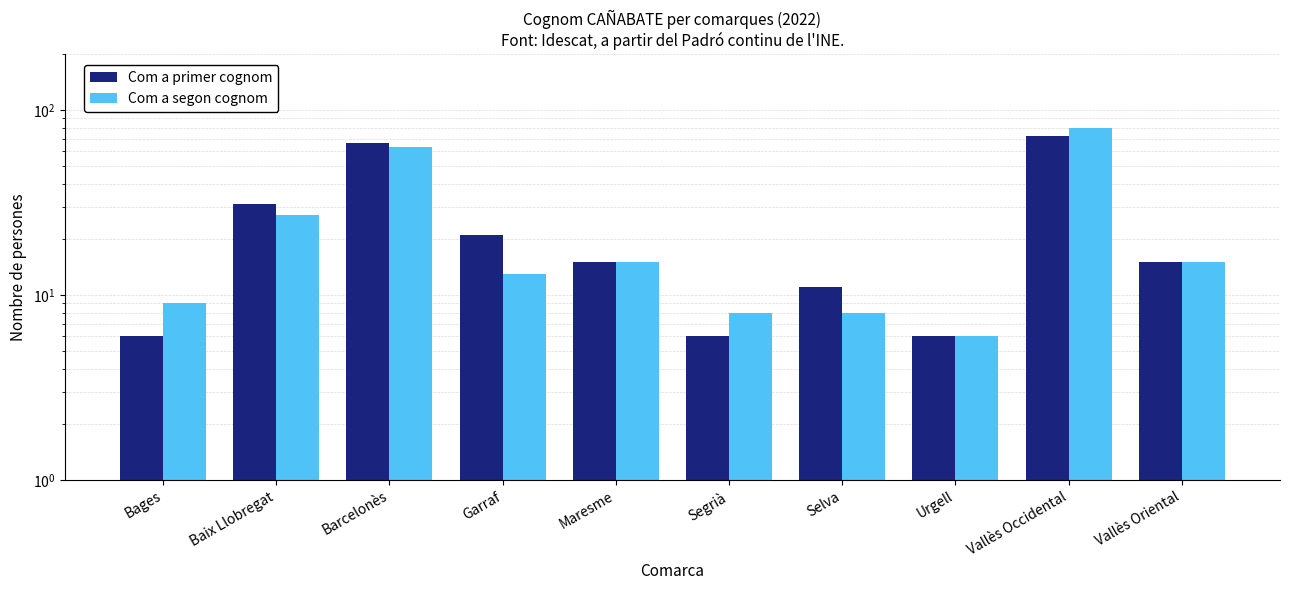

Reading left to right, list all the values displayed in this chart.

Com a primer cognom: Bages=6	Baix Llobregat=31	Barcelonès=66	Garraf=21	Maresme=15	Segrià=6	Selva=11	Urgell=6	Vallès Occidental=72	Vallès Oriental=15
Com a segon cognom: Bages=9	Baix Llobregat=27	Barcelonès=63	Garraf=13	Maresme=15	Segrià=8	Selva=8	Urgell=6	Vallès Occidental=80	Vallès Oriental=15